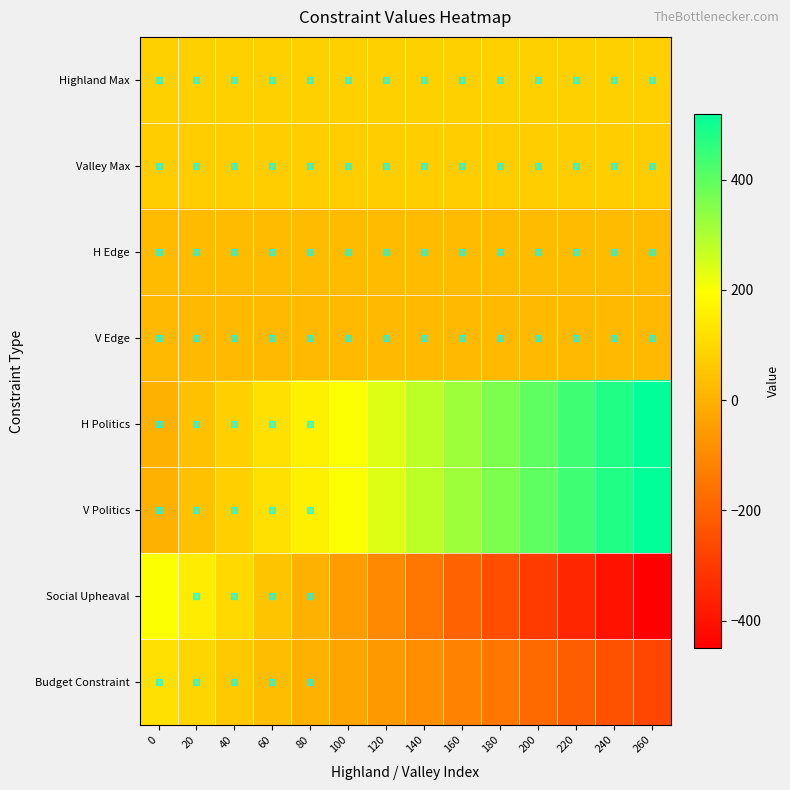

Rank the series by their maximum value, from lowest to highest.

V Edge, H Edge, Valley Max, Highland Max, Budget Constraint, Social Upheaval, H Politics, V Politics